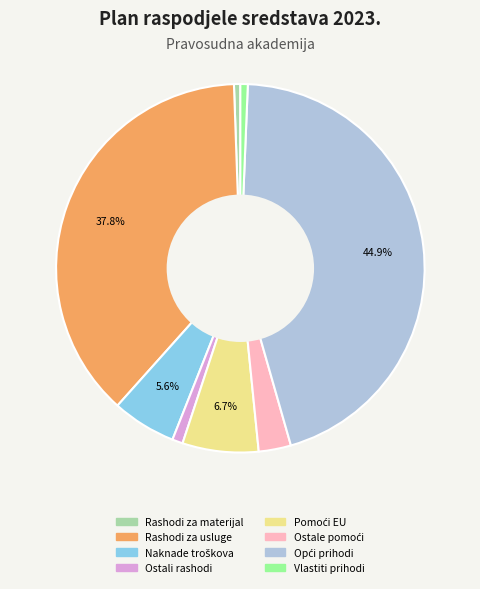

Is there any slice that represents more than half of the pie?

No